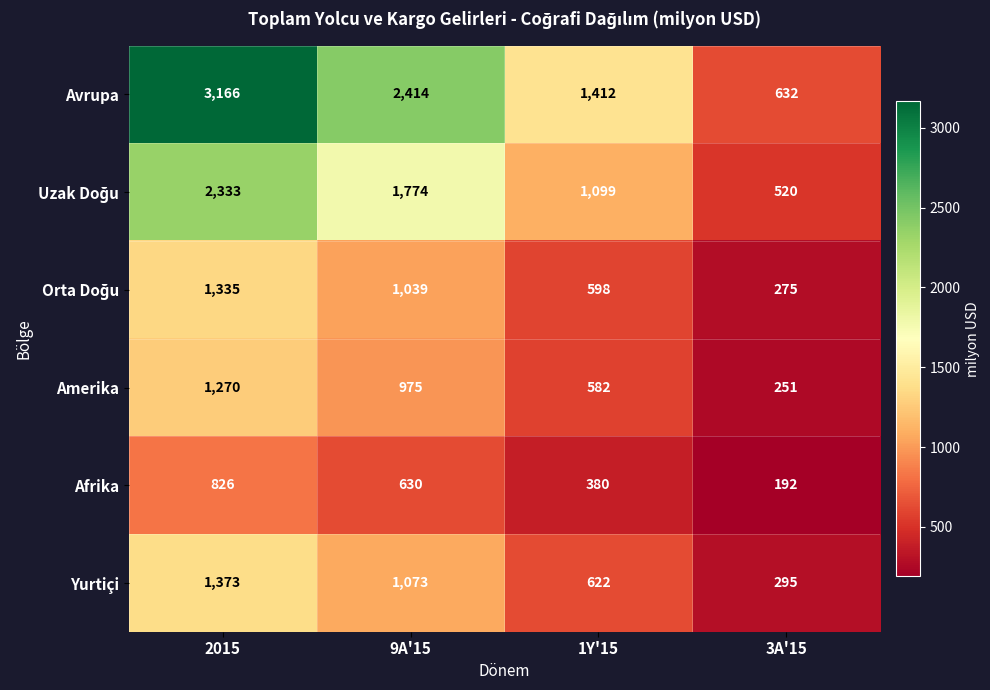

Which series has the largest range (max minus min)?

Avrupa